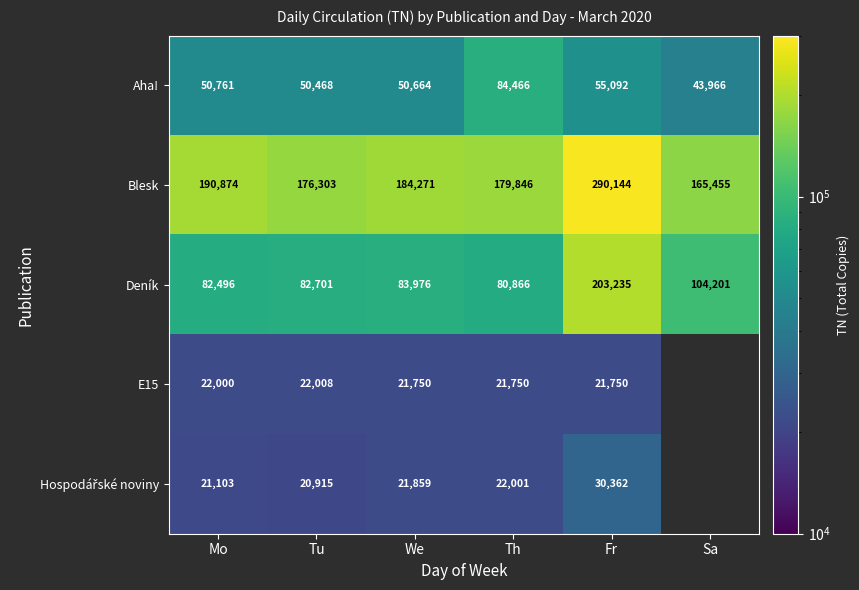

List the labels in order of Aha! value, largest first.

Th, Fr, Mo, We, Tu, Sa